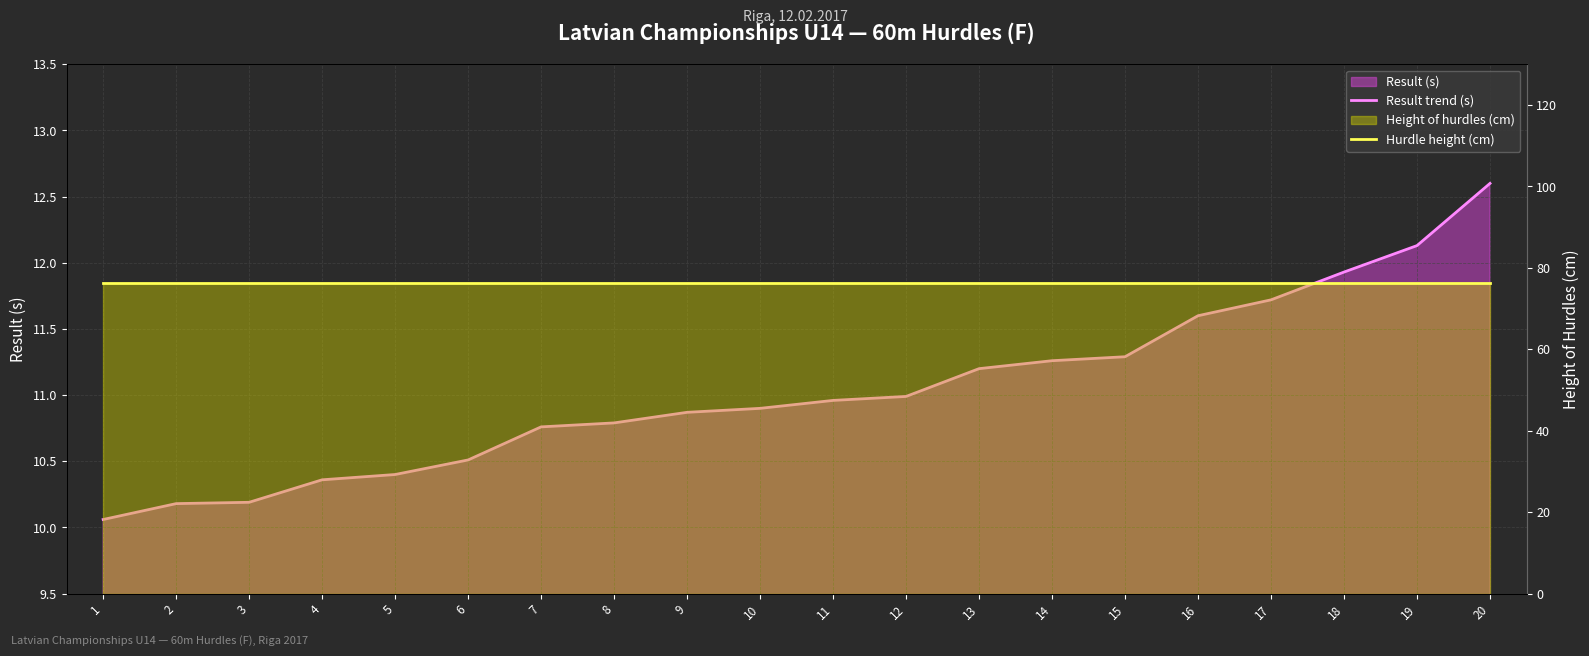

True or false: Hurdle height (cm) and Result trend (s) cross at least once.

False